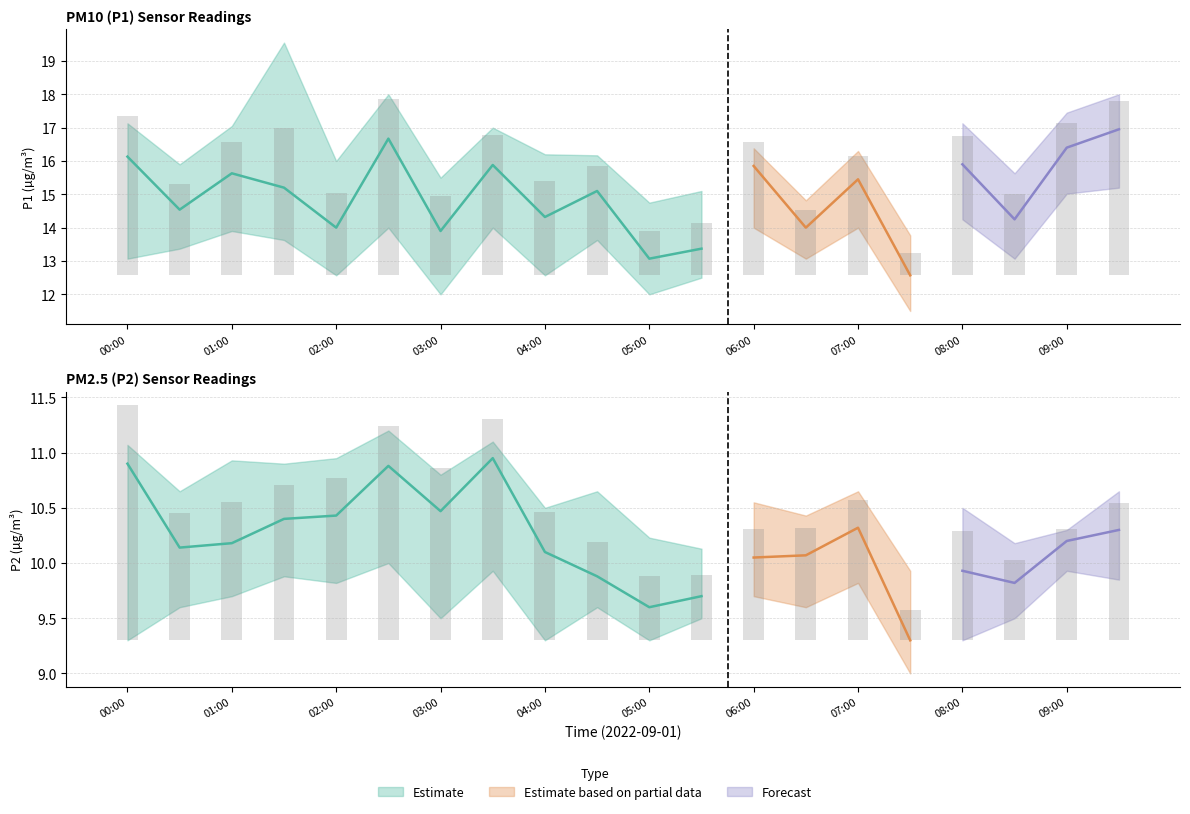

At which label does P1_upper first exceed 16?

00:00